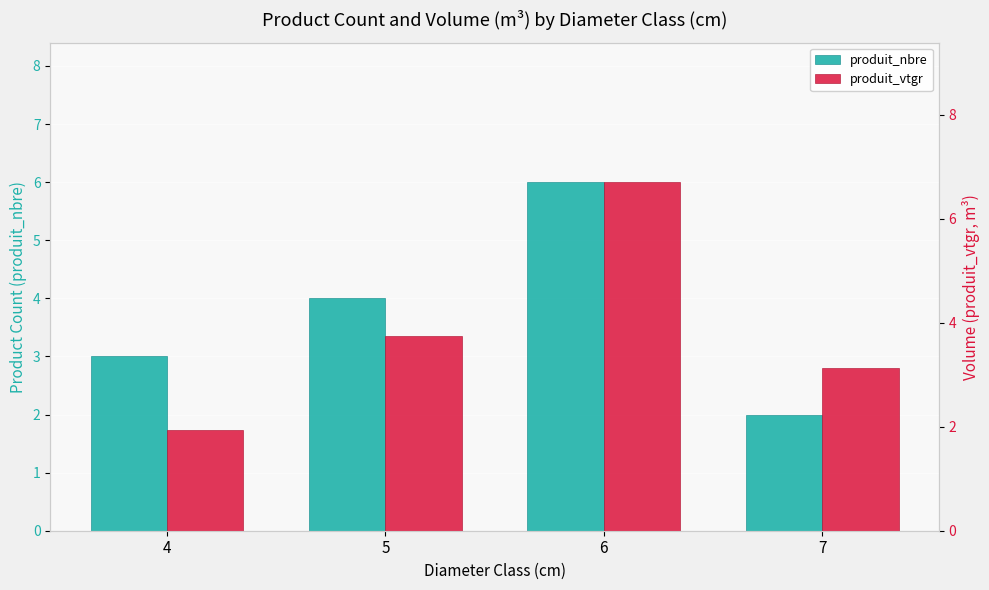

What are all the series names shown in the legend?

produit_nbre, produit_vtgr